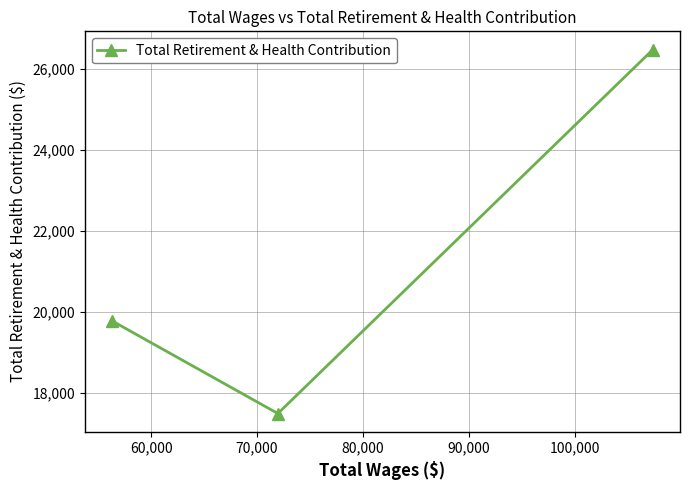

What is the minimum value shown in the chart?

17496